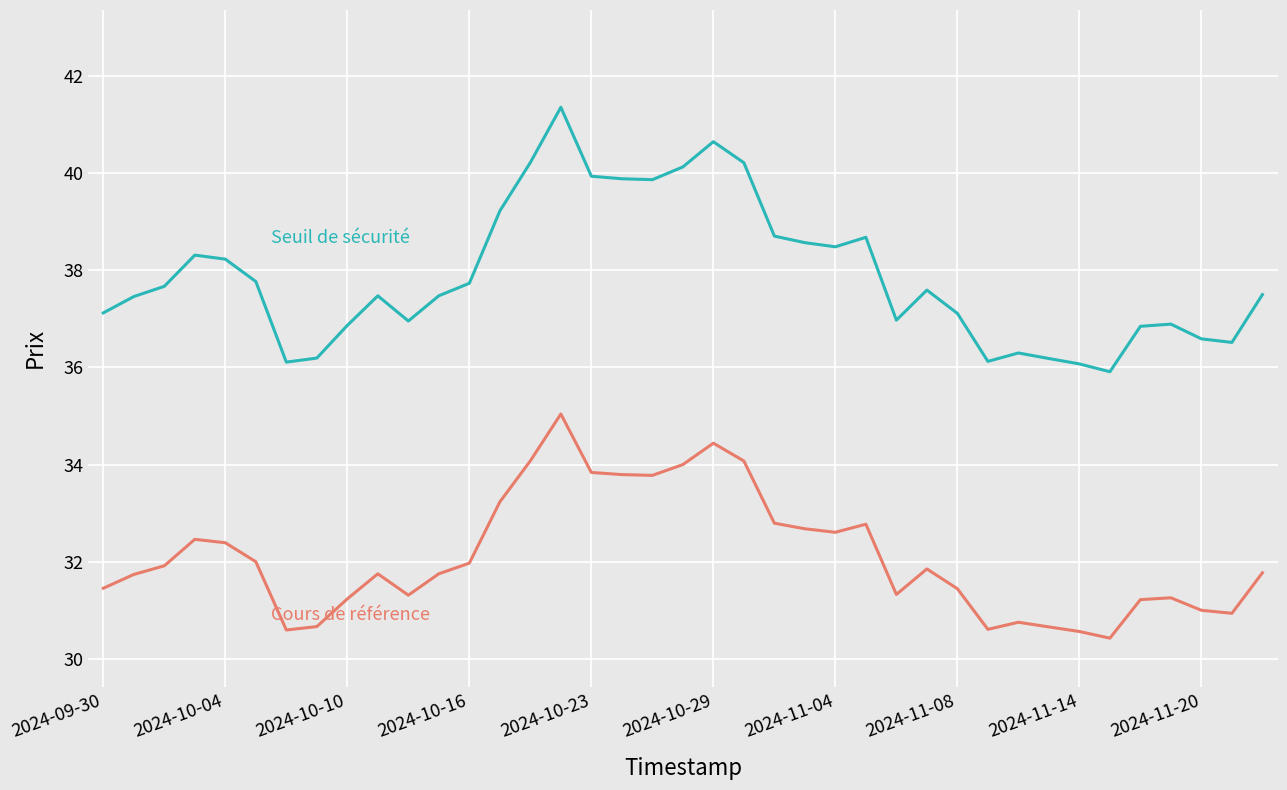

What is the smallest value displayed?

30.4